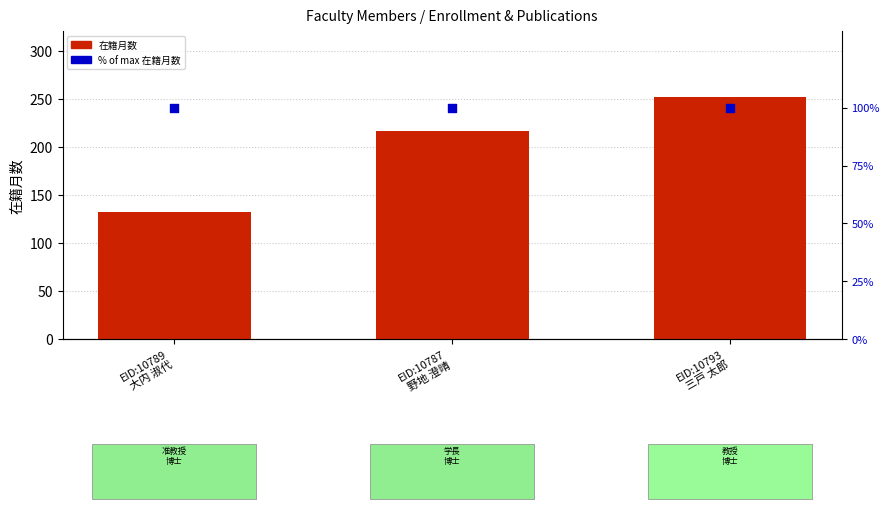

At which category is the sum across all series the highest?

EID:10793
三戸 太郎